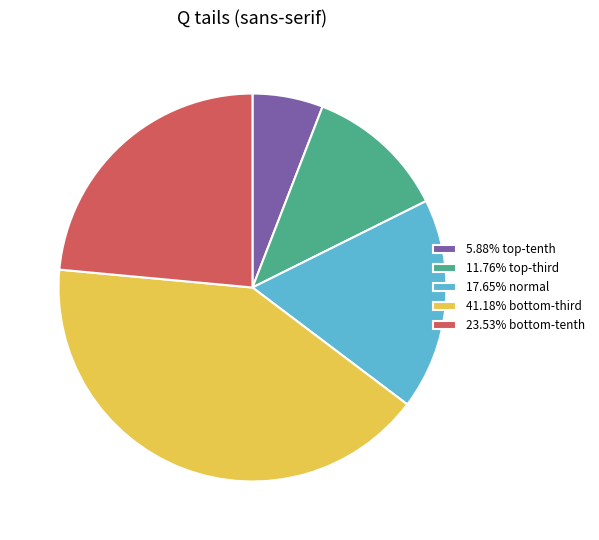

Count the number of slices in the pie.

5